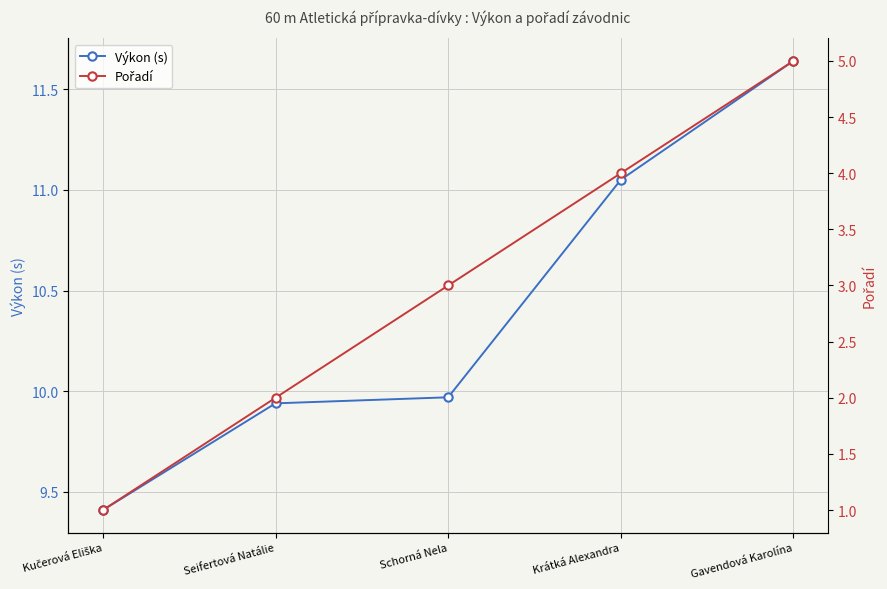

True or false: Pořadí and Výkon (s) cross at least once.

False